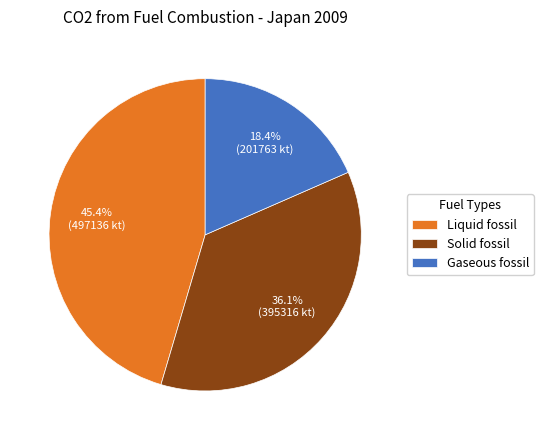

Is there a majority slice in this chart?

No